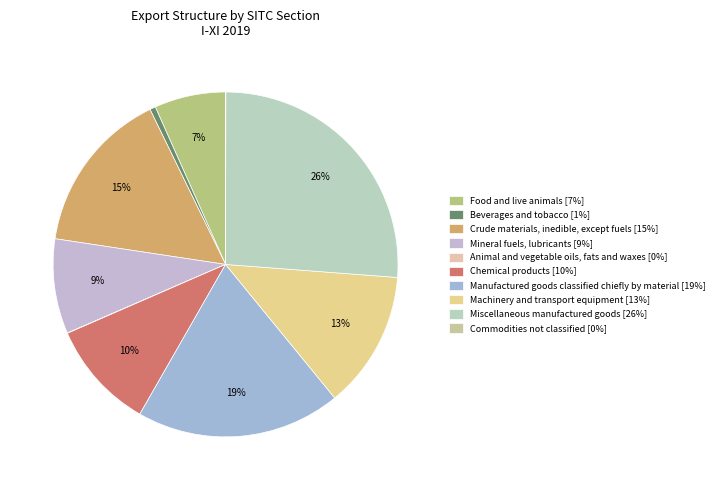

What percentage is the Machinery and transport equipment slice, to the nearest percent?

13%